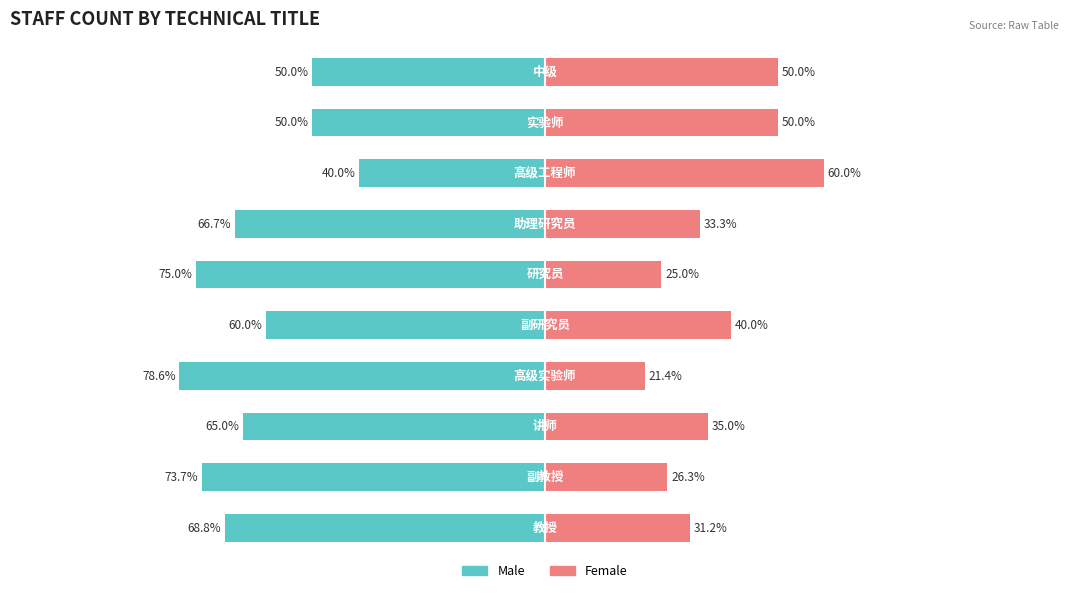

At how many categories does at least one series exceed -67?

10